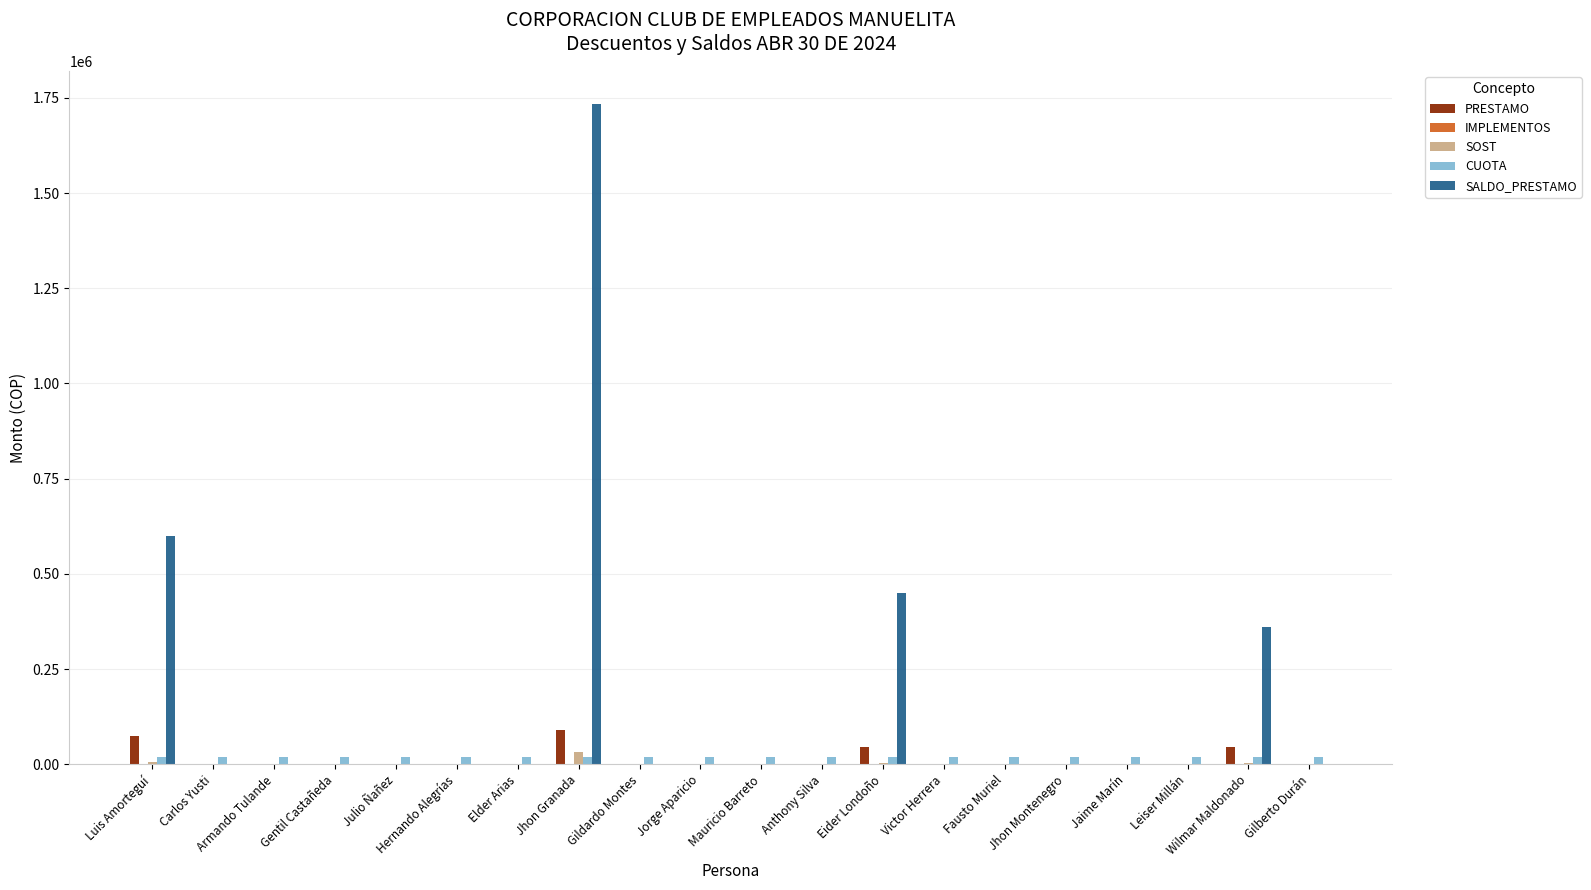

What is the maximum value shown in the chart?

1733750.0